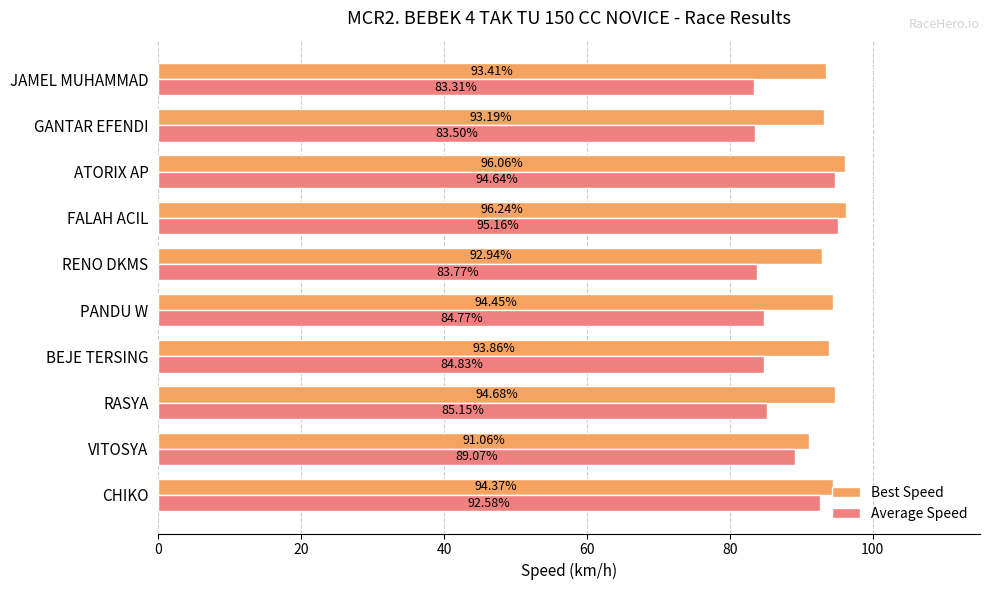

List the series in order of their peak value, lowest first.

Average Speed, Best Speed